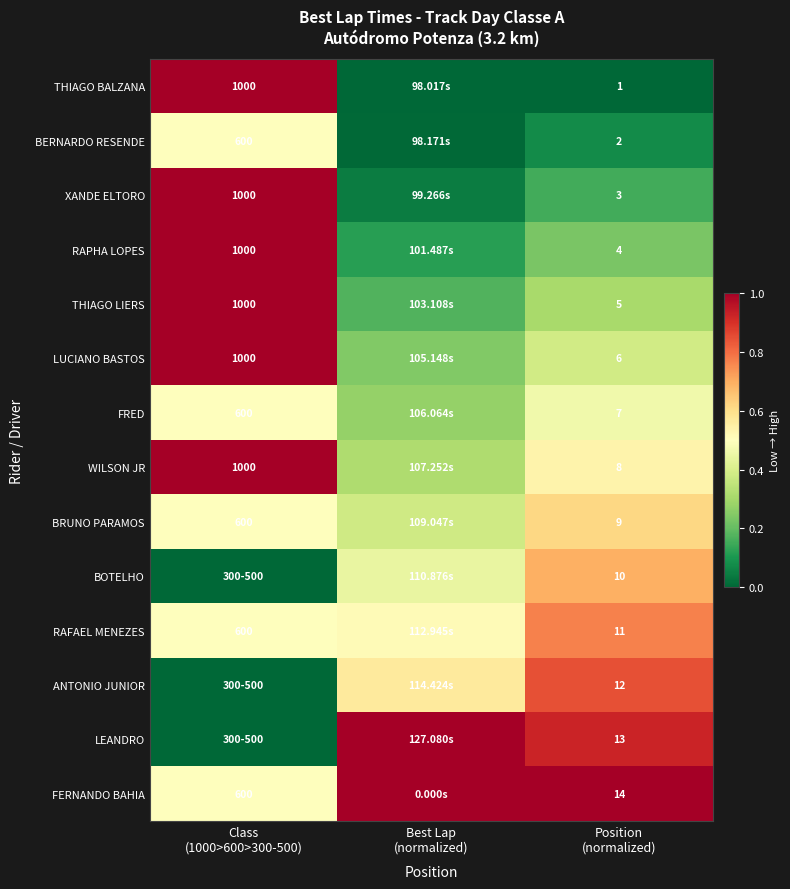

What is the highest value of the THIAGO LIERS series?

1.0